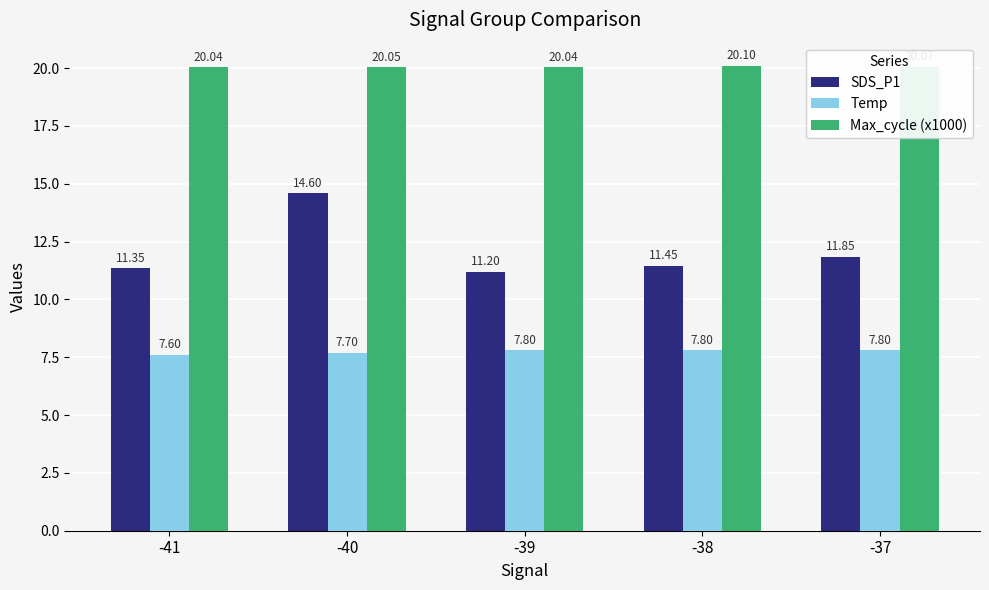

How many series are shown in this chart?

3